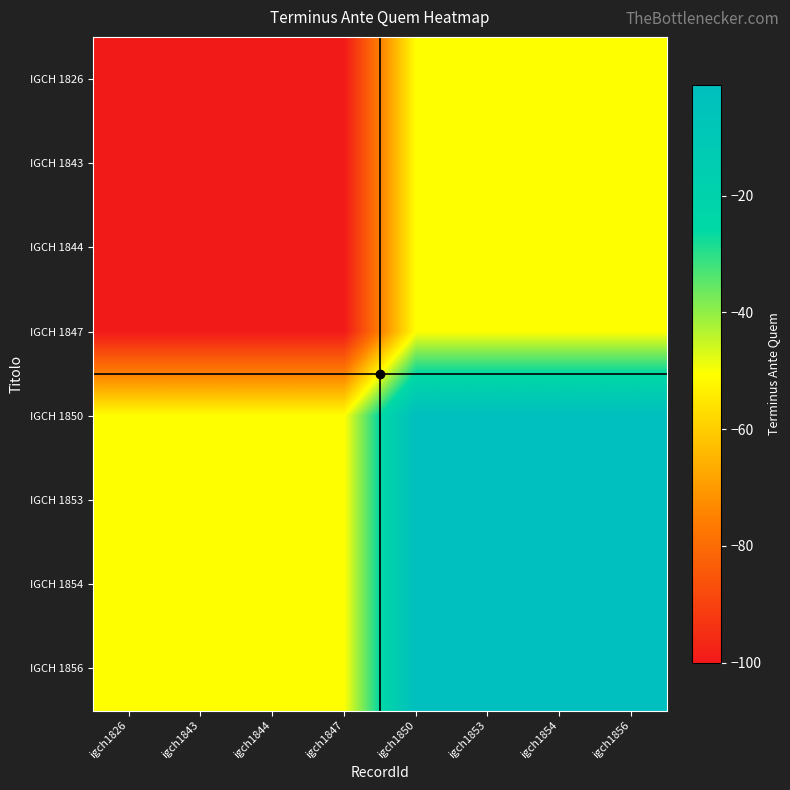

Reading left to right, transcribe all the data shown in this chart.

IGCH 1826: igch1826=-100.0	igch1843=-100.0	igch1844=-100.0	igch1847=-100.0	igch1850=-50.5	igch1853=-50.5	igch1854=-50.5	igch1856=-50.5
IGCH 1843: igch1826=-100.0	igch1843=-100.0	igch1844=-100.0	igch1847=-100.0	igch1850=-50.5	igch1853=-50.5	igch1854=-50.5	igch1856=-50.5
IGCH 1844: igch1826=-100.0	igch1843=-100.0	igch1844=-100.0	igch1847=-100.0	igch1850=-50.5	igch1853=-50.5	igch1854=-50.5	igch1856=-50.5
IGCH 1847: igch1826=-100.0	igch1843=-100.0	igch1844=-100.0	igch1847=-100.0	igch1850=-50.5	igch1853=-50.5	igch1854=-50.5	igch1856=-50.5
IGCH 1850: igch1826=-50.5	igch1843=-50.5	igch1844=-50.5	igch1847=-50.5	igch1850=-1.0	igch1853=-1.0	igch1854=-1.0	igch1856=-1.0
IGCH 1853: igch1826=-50.5	igch1843=-50.5	igch1844=-50.5	igch1847=-50.5	igch1850=-1.0	igch1853=-1.0	igch1854=-1.0	igch1856=-1.0
IGCH 1854: igch1826=-50.5	igch1843=-50.5	igch1844=-50.5	igch1847=-50.5	igch1850=-1.0	igch1853=-1.0	igch1854=-1.0	igch1856=-1.0
IGCH 1856: igch1826=-50.5	igch1843=-50.5	igch1844=-50.5	igch1847=-50.5	igch1850=-1.0	igch1853=-1.0	igch1854=-1.0	igch1856=-1.0